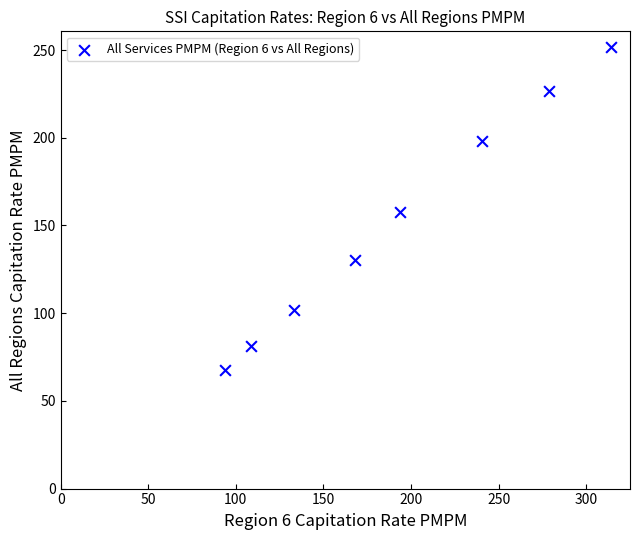

What is the average X value?

191.3